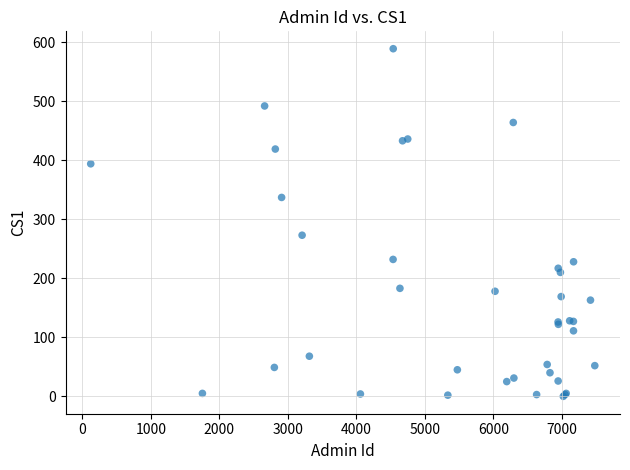

What Y value in the scatter plot is closest to 294?

273